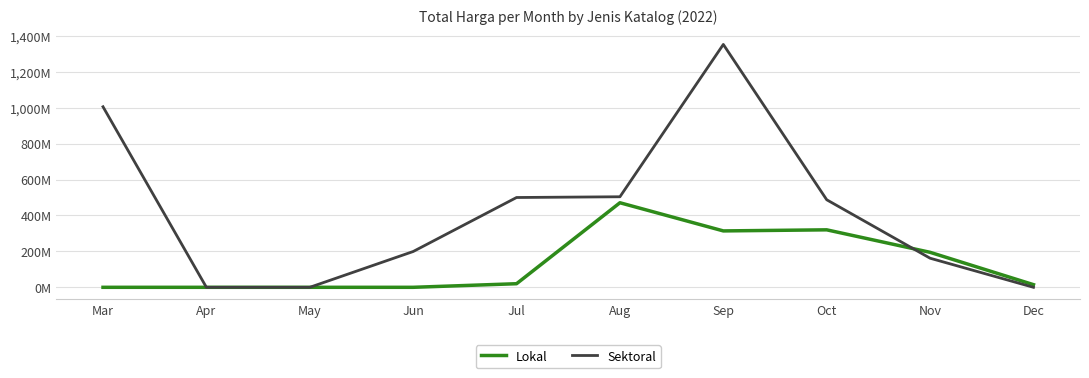

What is the difference between the Lokal values at Apr and Oct?

319.9